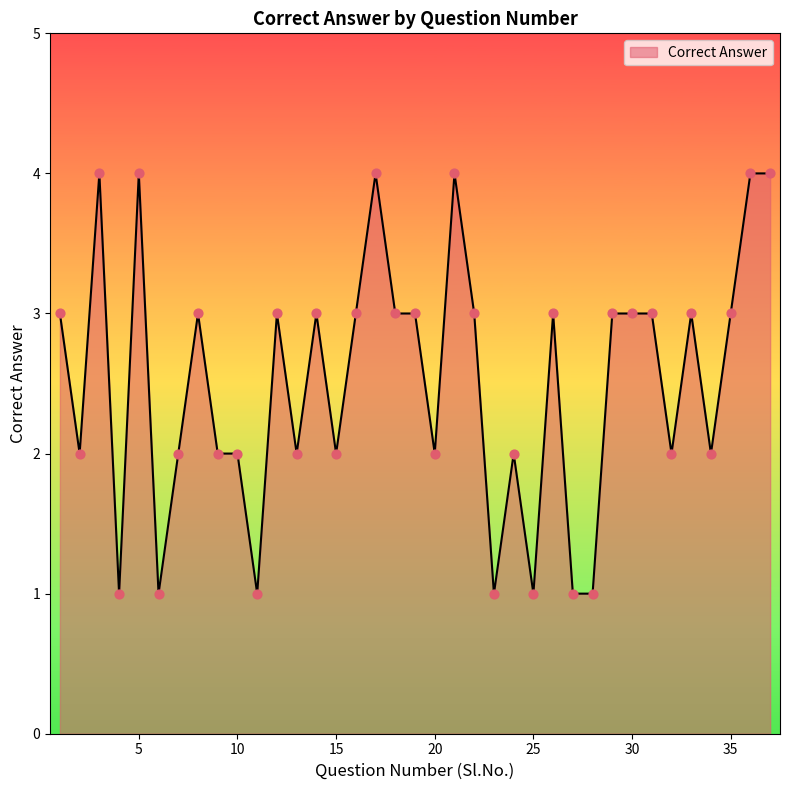

What is the greatest value displayed?

4